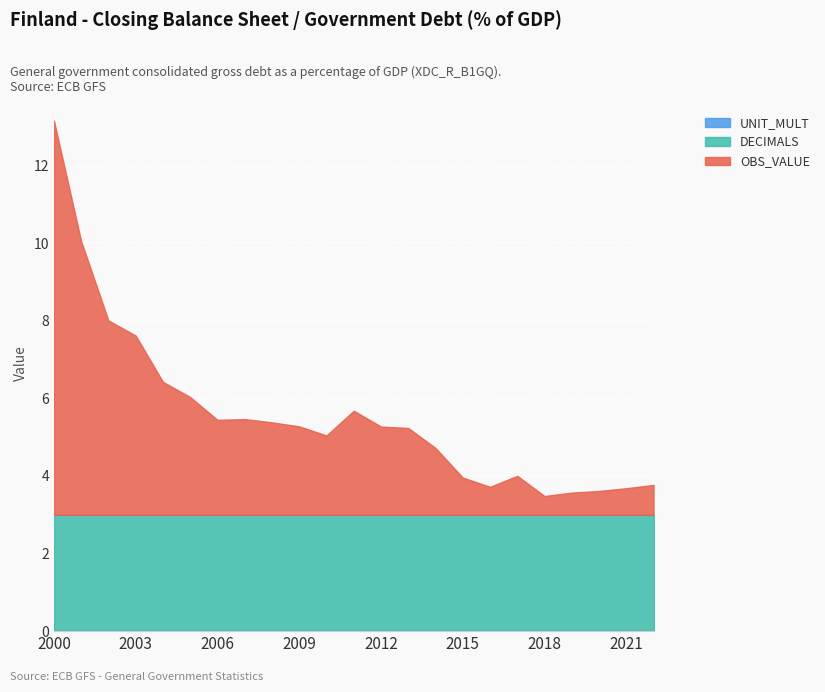

True or false: OBS_VALUE has more than 2 points higher than both neighbors.

True